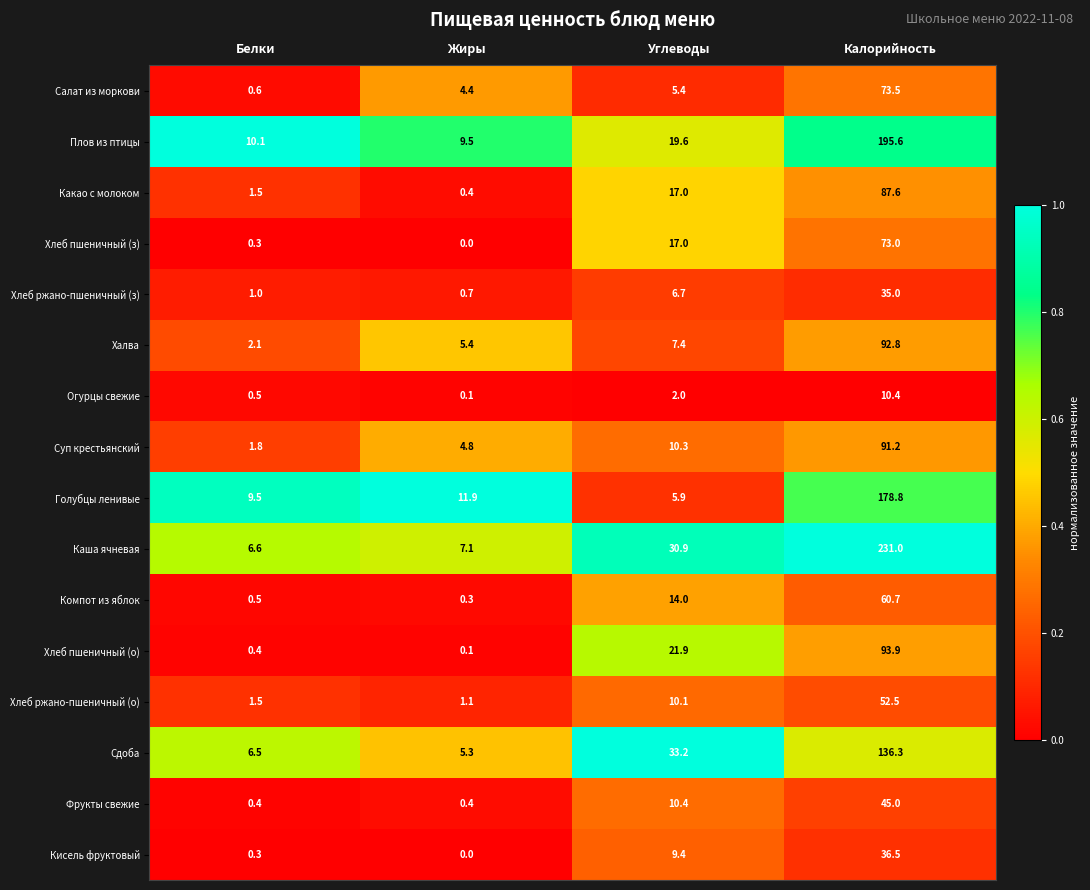

Rank the categories by Какао с молоком value from highest to lowest.

Калорийность, Углеводы, Белки, Жиры